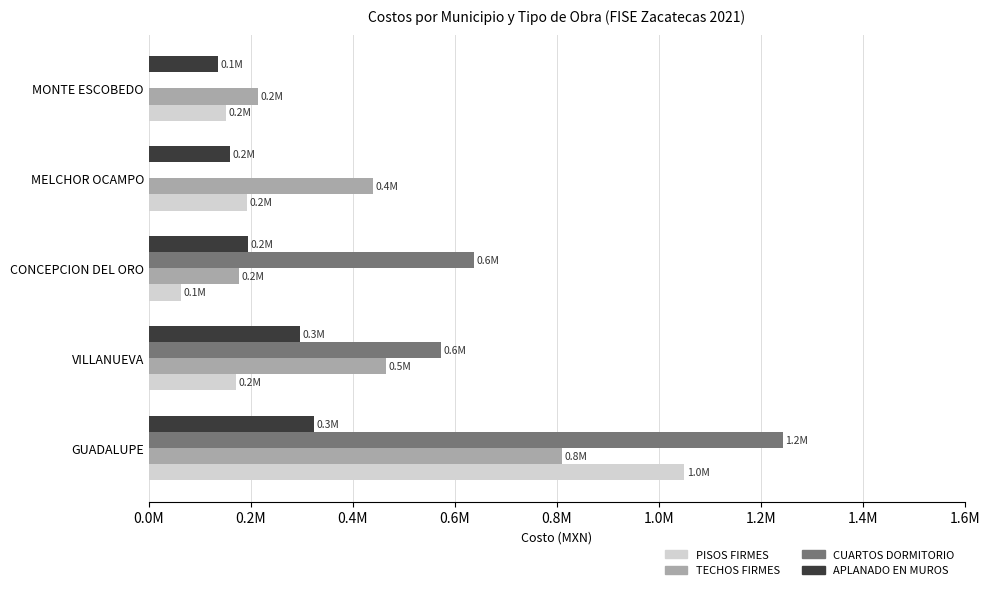

What is the difference between the second highest and minimum values in the APLANADO EN MUROS series?

160265.3